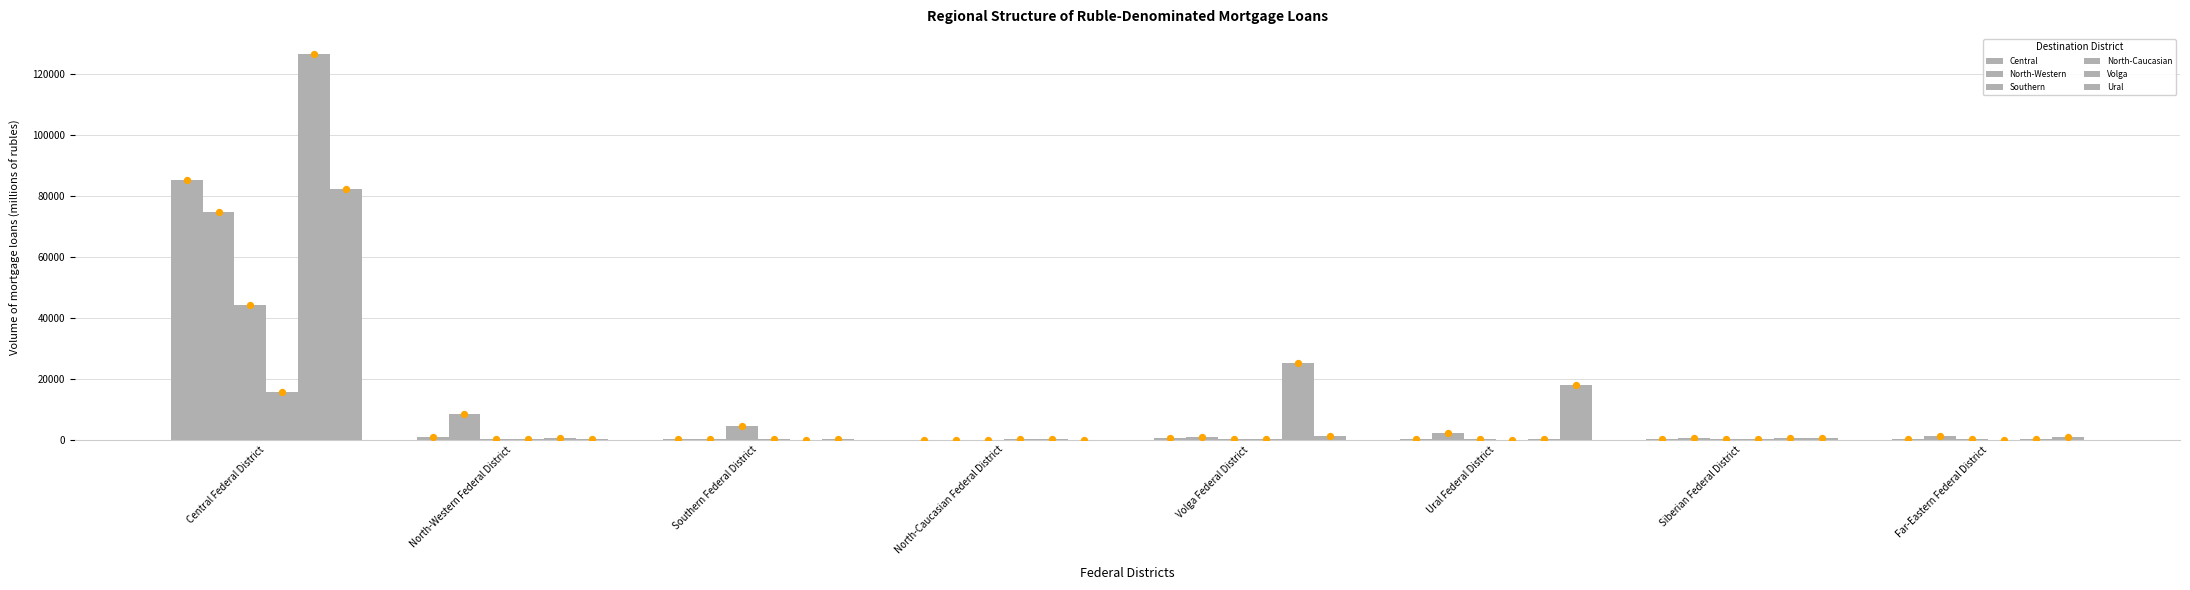

Which series reaches the maximum Y coordinate?

Volga